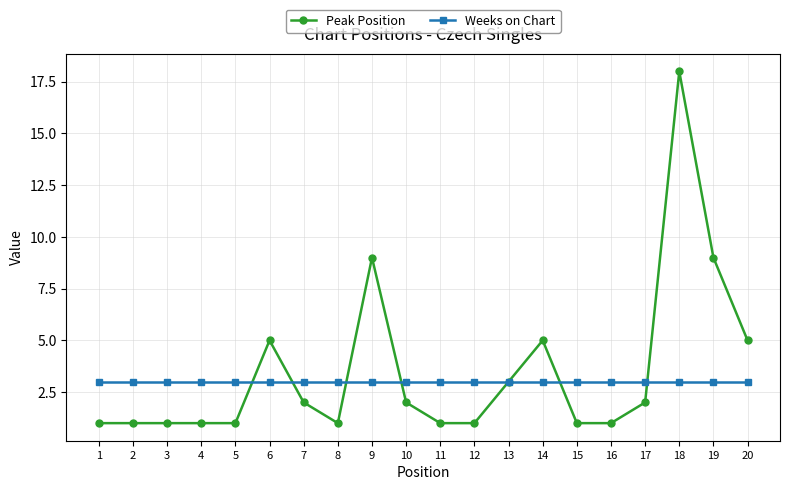

Is this an area chart (filled region under the line)?

No